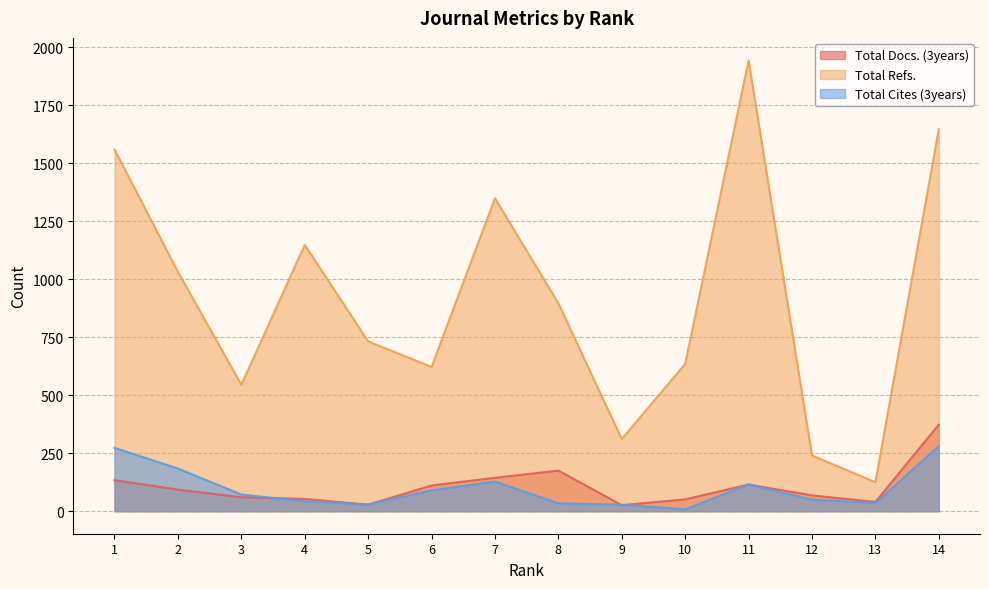

True or false: Total Docs. (3years) and Total Refs. cross at least once.

False